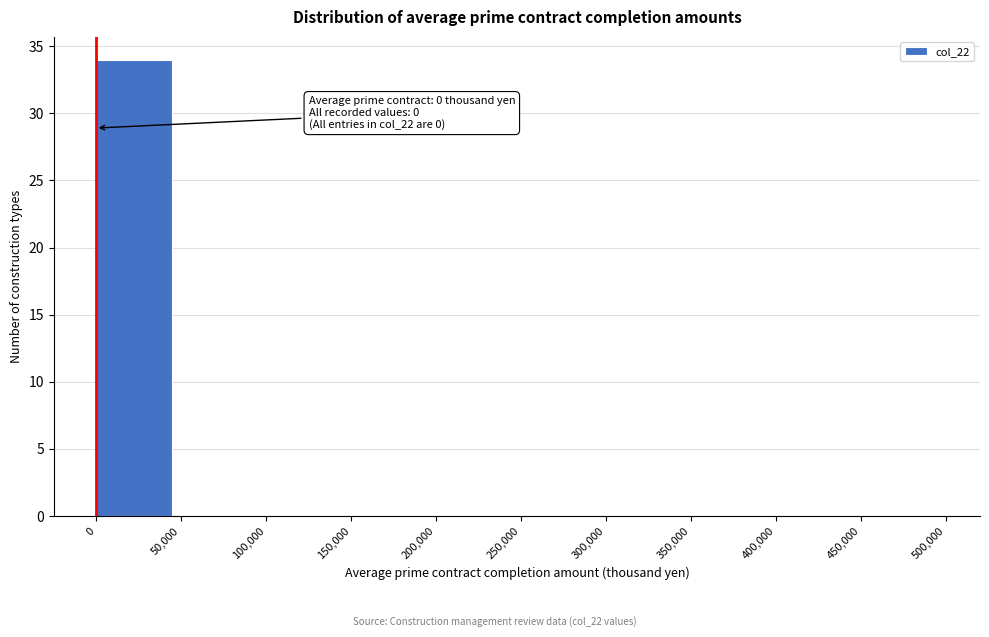

Over which range of the x-axis is the bar tallest?

0 to 50,000